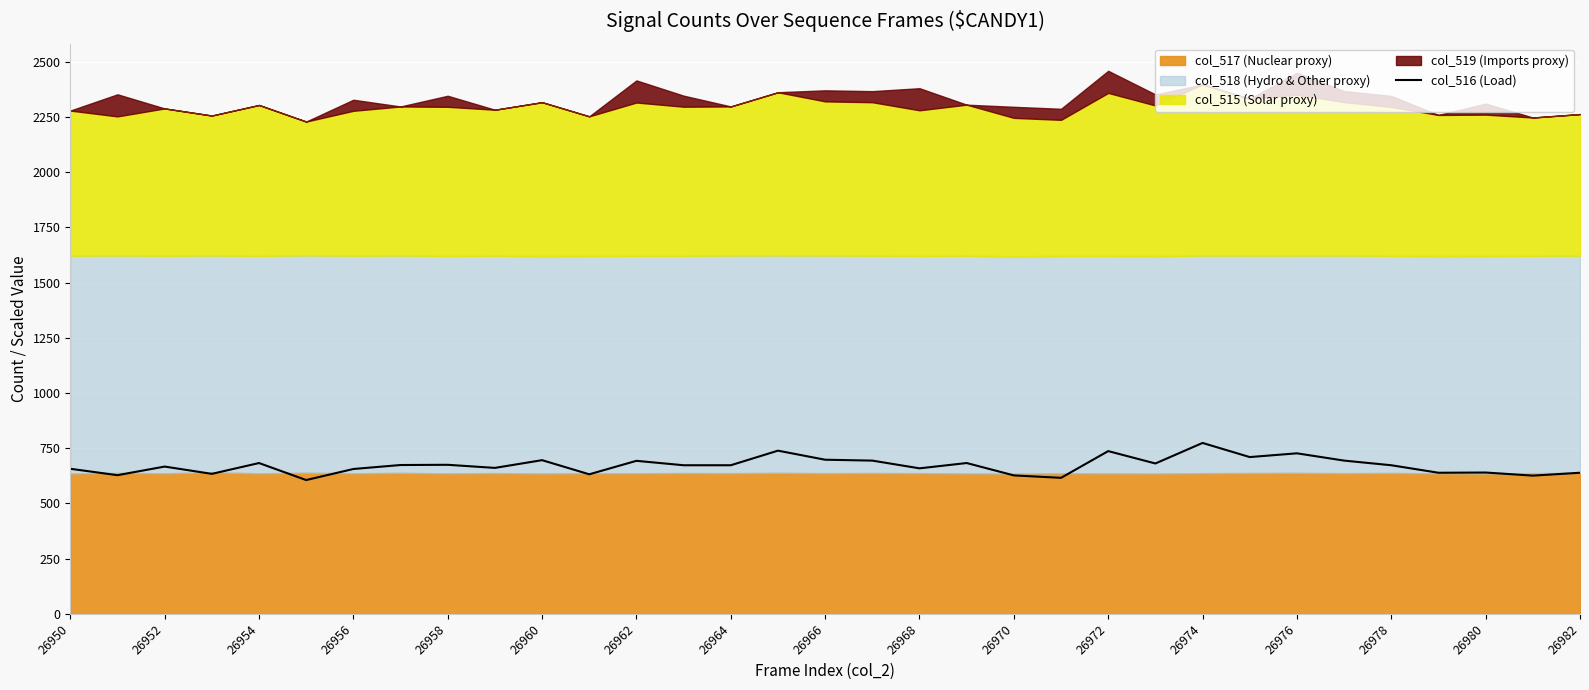

The col_516 (Load) series shows 683 at 26954. True or false?

True